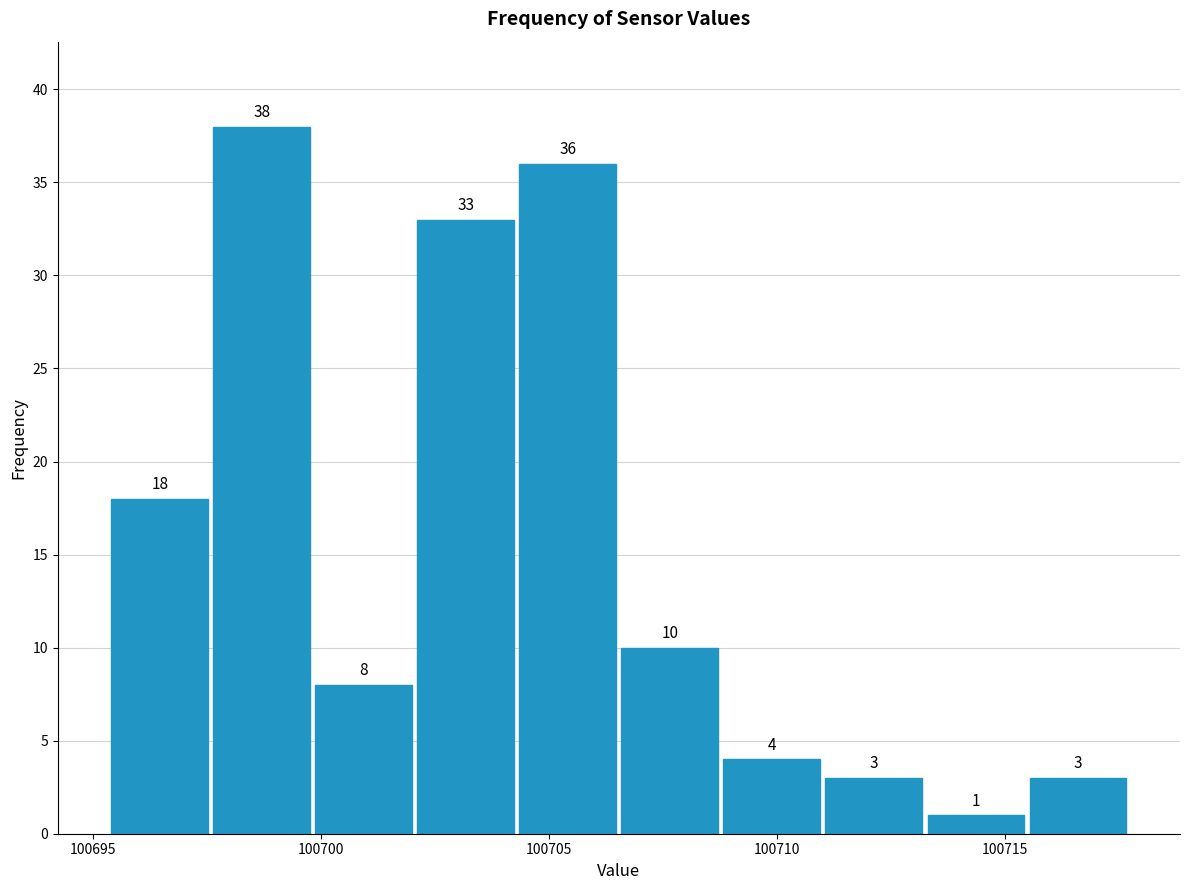

Which range on the x-axis has the tallest bar?

100697.5 to 100700.0